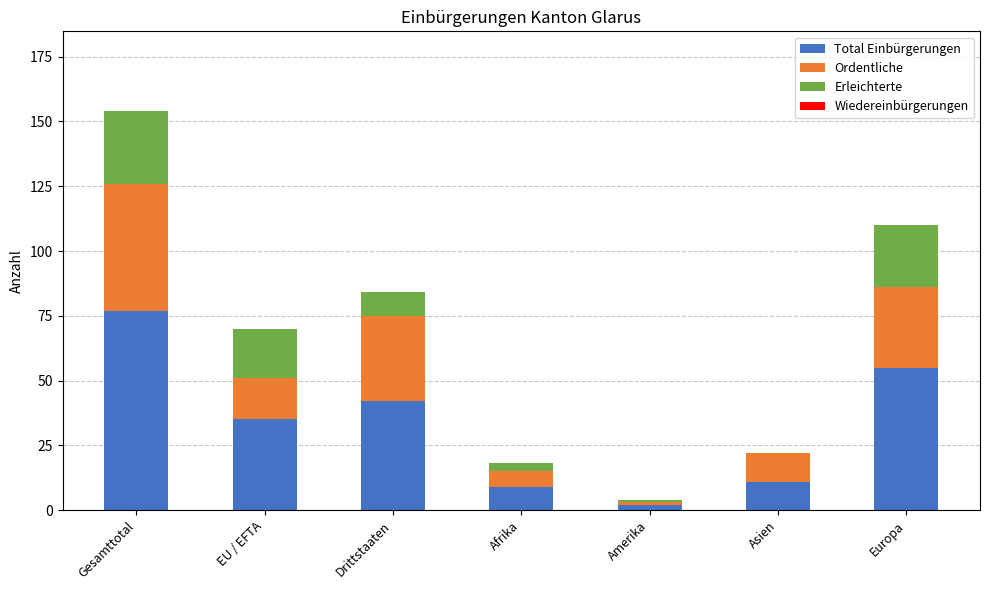

True or false: Total Einbürgerungen has a value of 11 at Asien.

True